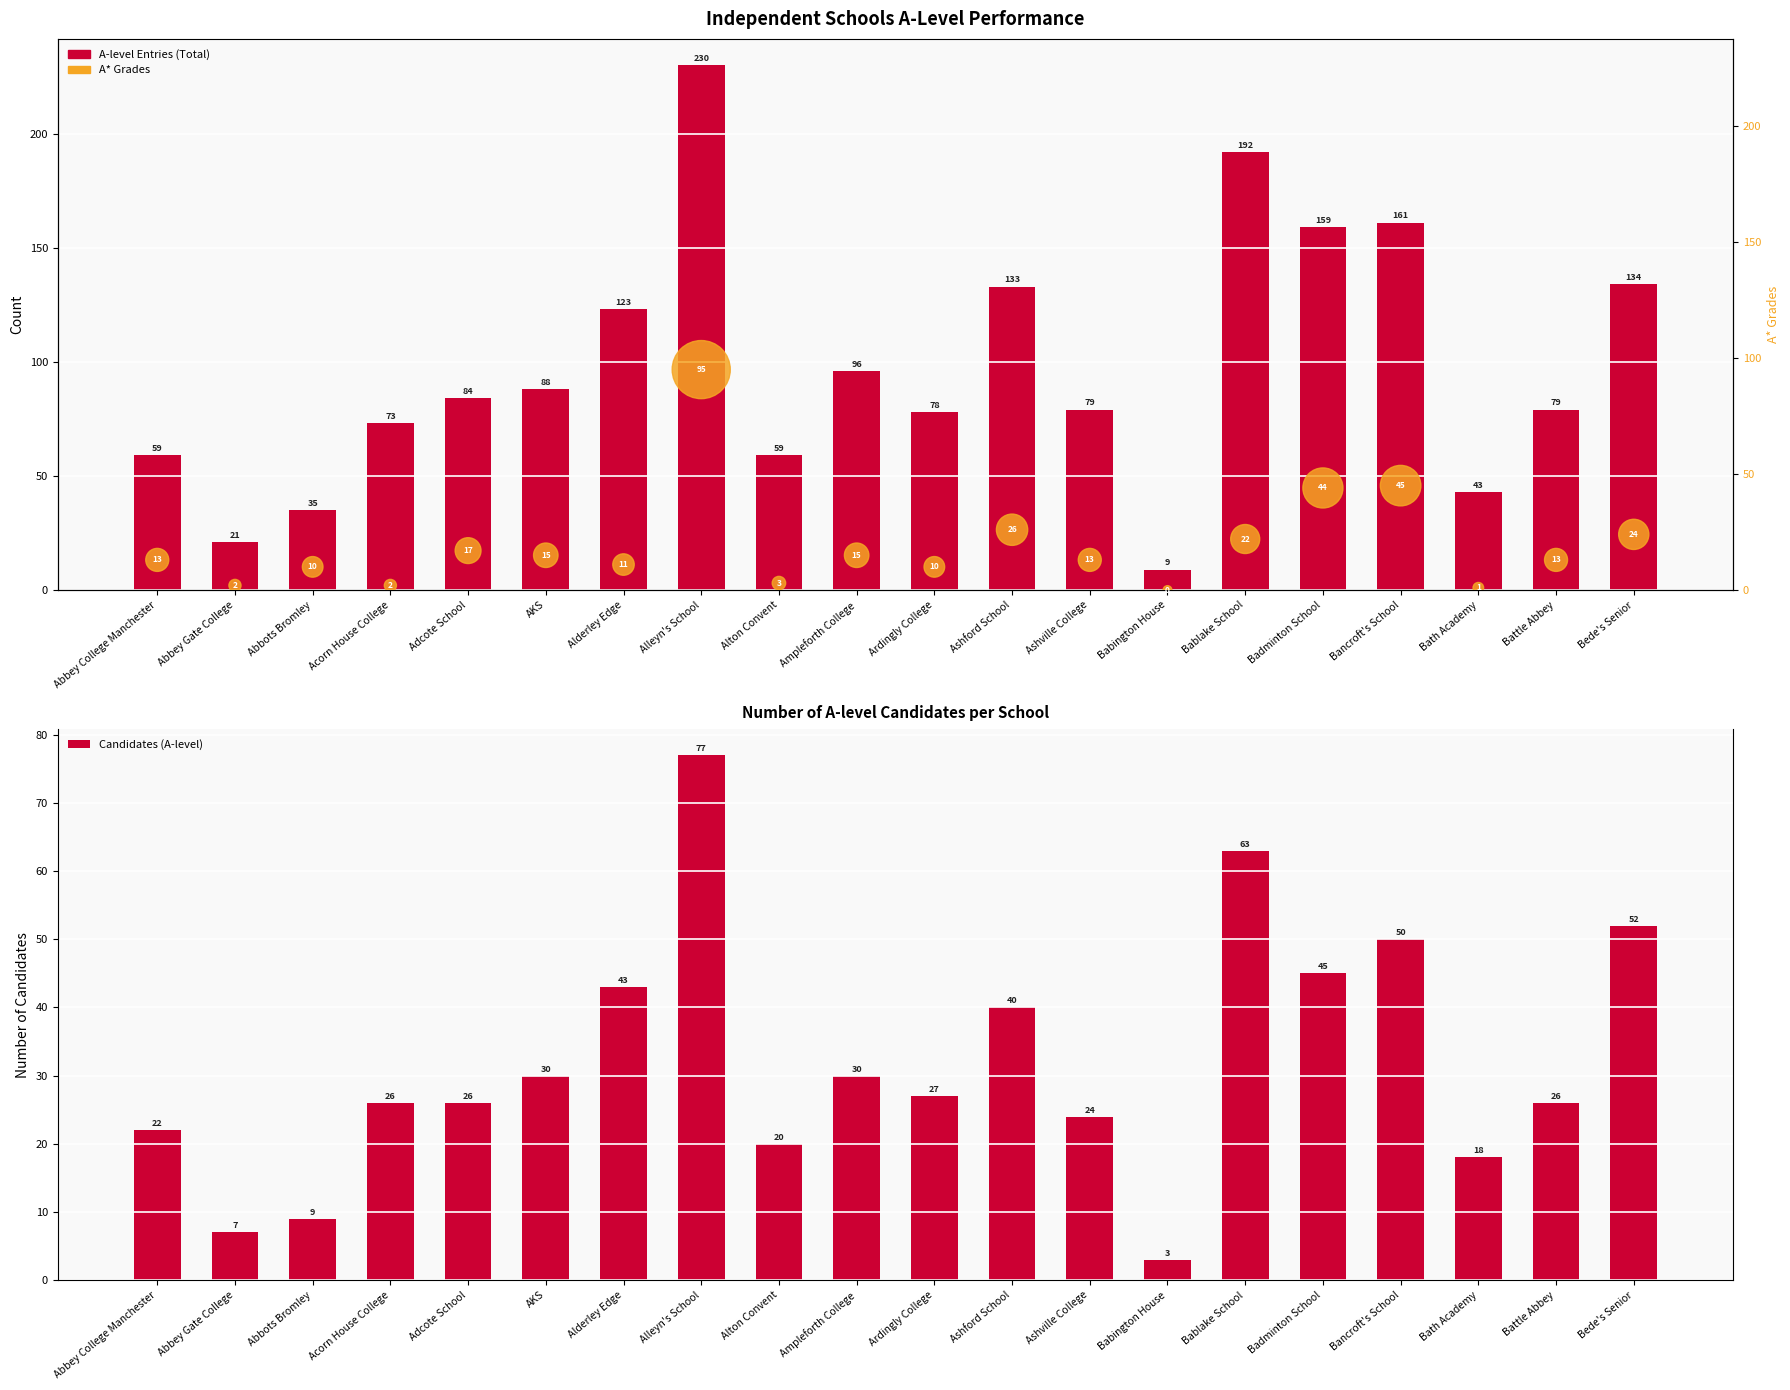

Which series reaches the maximum Y coordinate?

A-level Entries (Total)